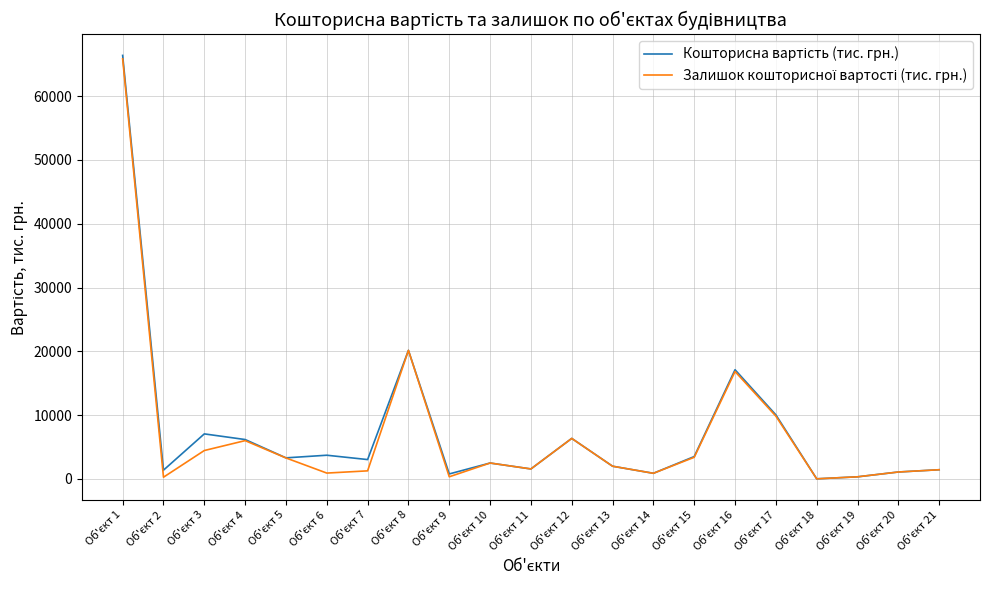

Does the chart have visible grid lines?

Yes